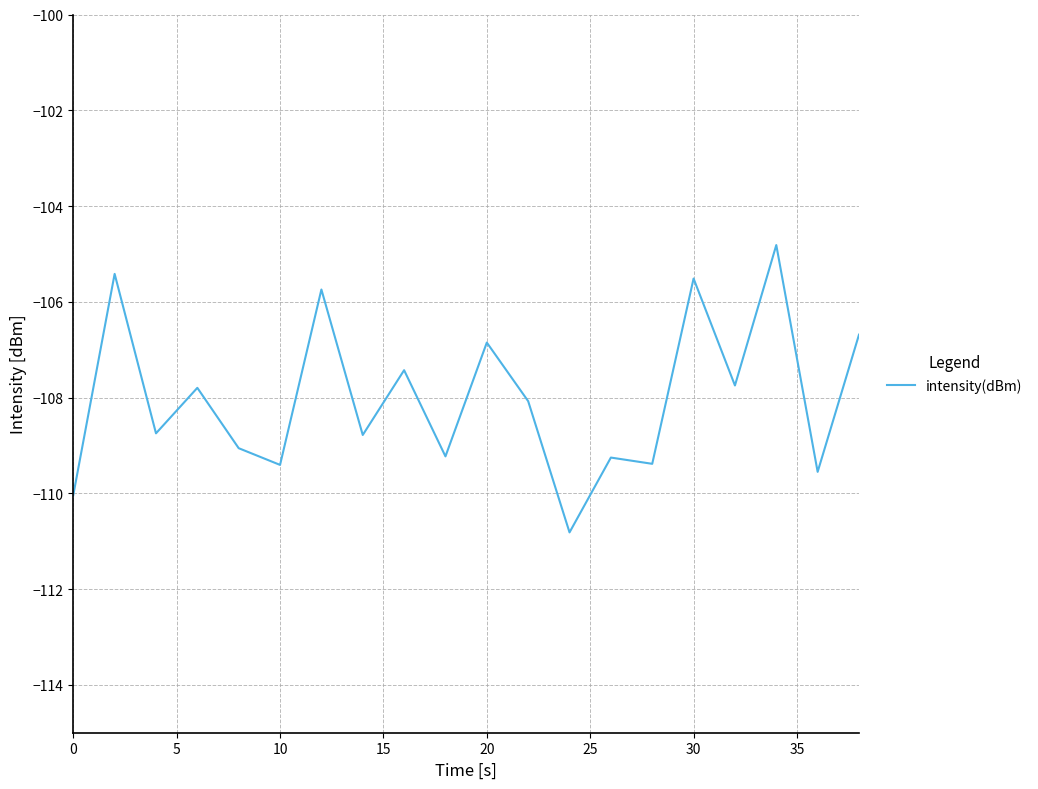

What is the minimum value shown in the chart?

-110.8